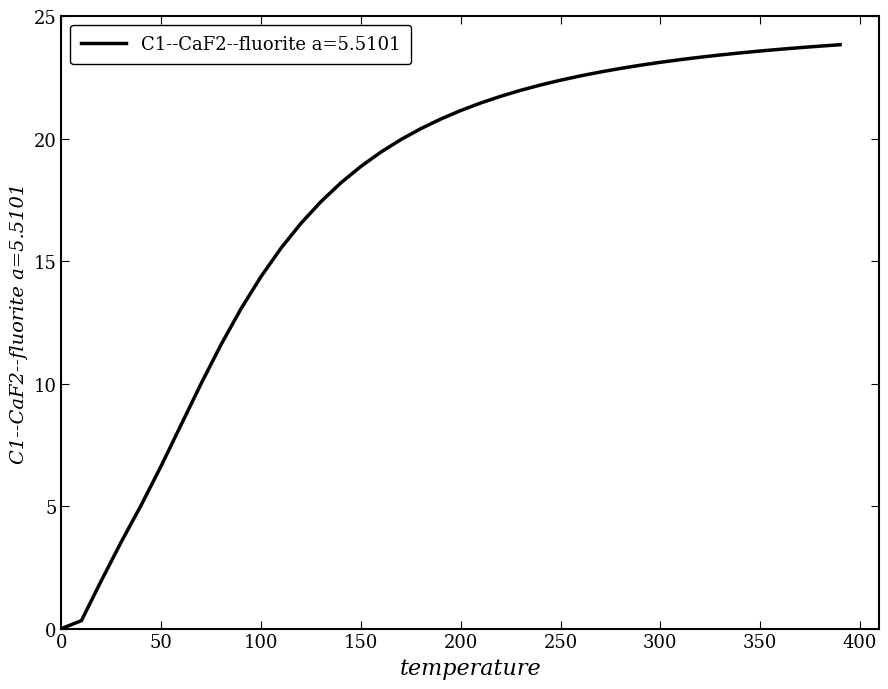

What is the difference between the maximum and minimum values?

23.8